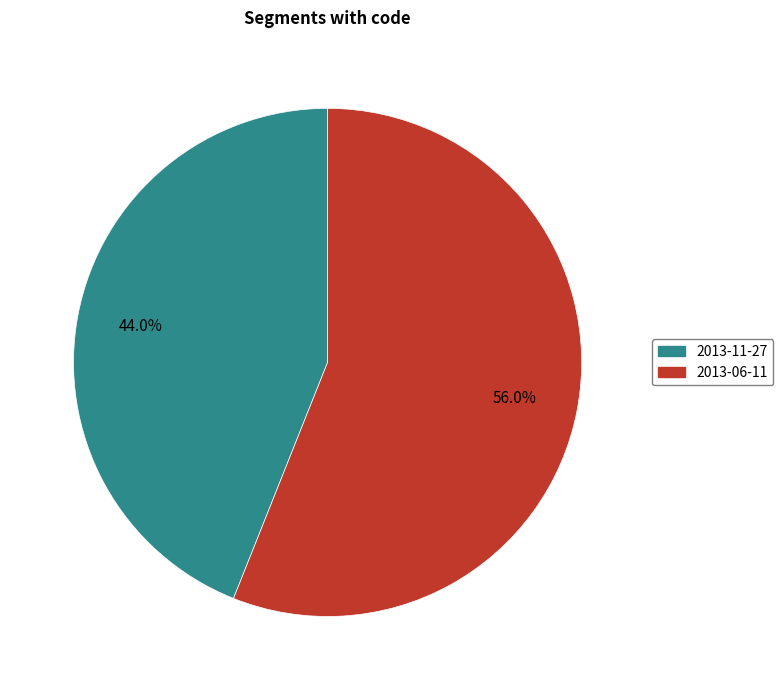

The 2013-11-27 slice represents 44% of the pie. True or false?

True